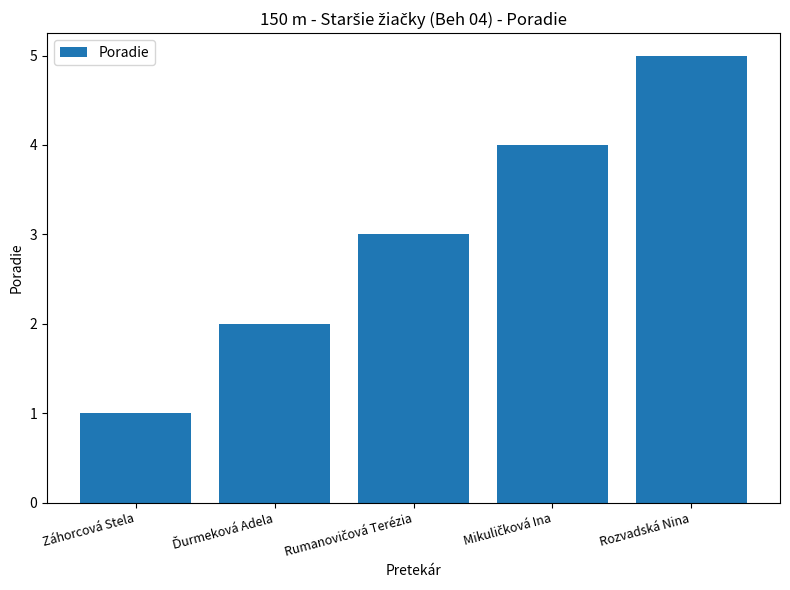

At which category does the chart reach its minimum across all series?

Záhorcová Stela